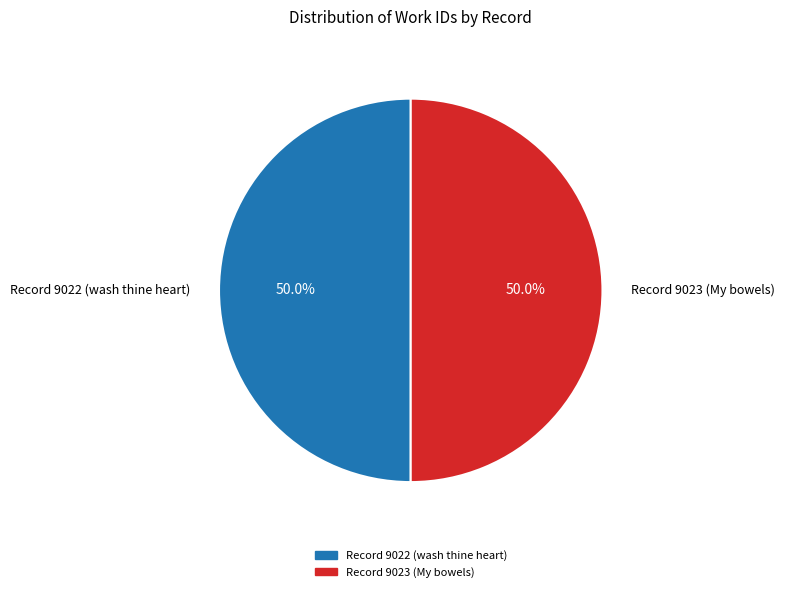

To the nearest percent, what is the combined percentage of Record 9022 (wash thine heart) and Record 9023 (My bowels)?

100%